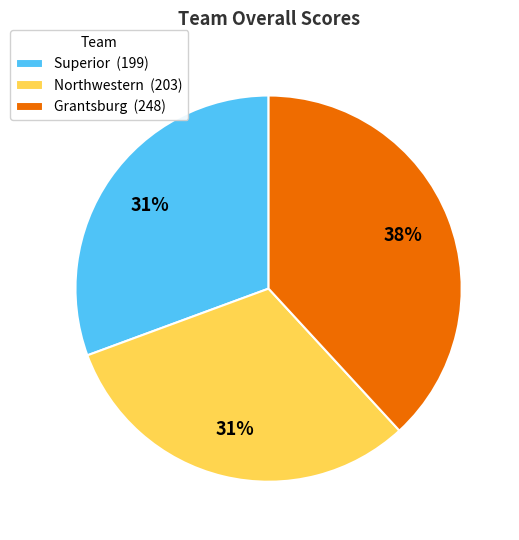

What is the largest slice in the pie chart?

Grantsburg